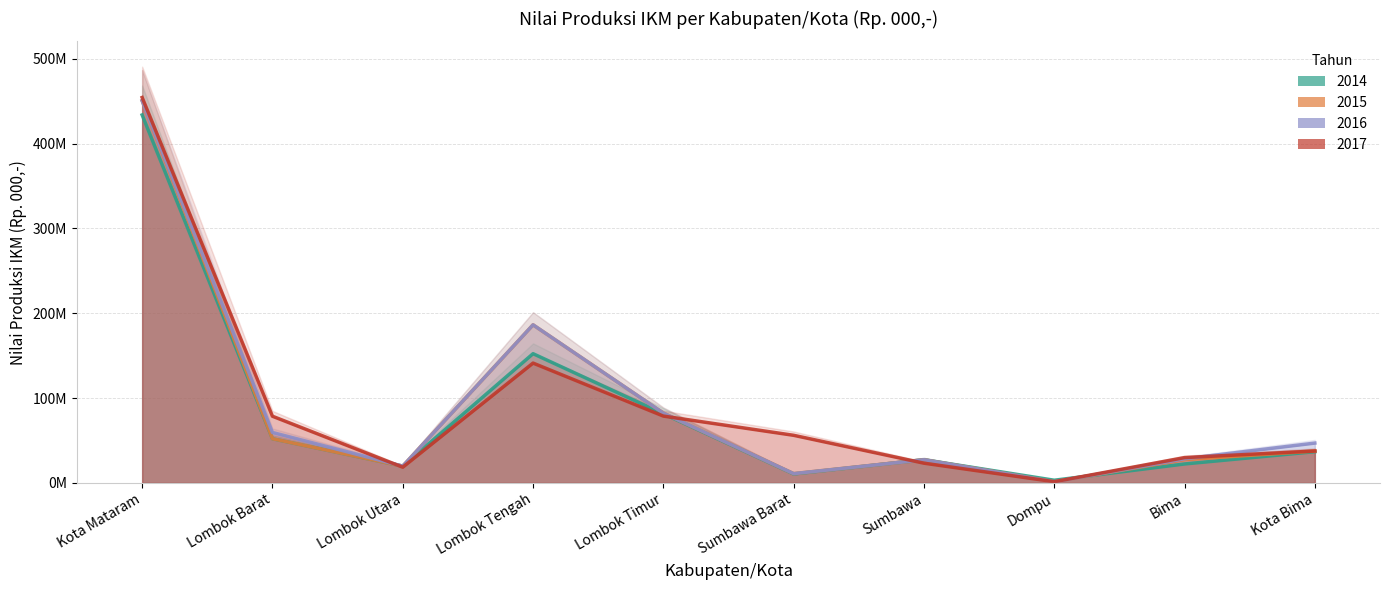

Does the chart have visible grid lines?

Yes